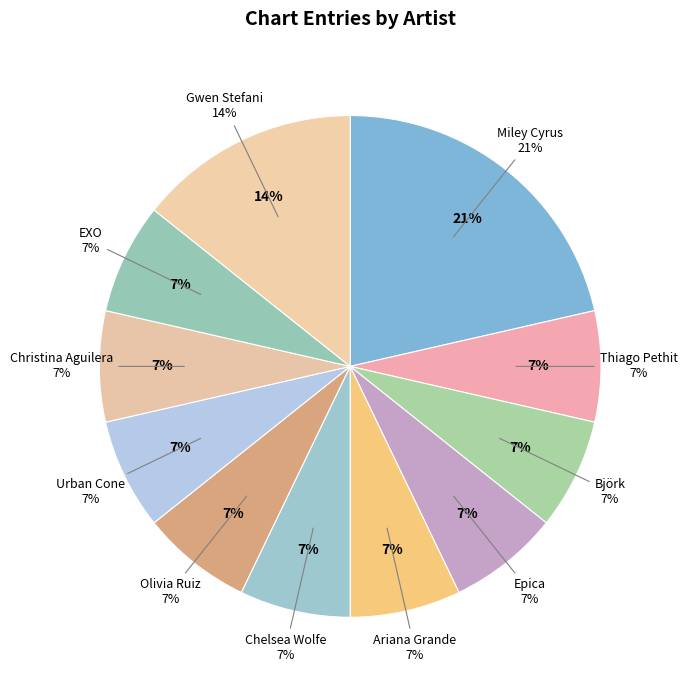

To the nearest percent, what percentage of the pie is Gwen Stefani?

14%